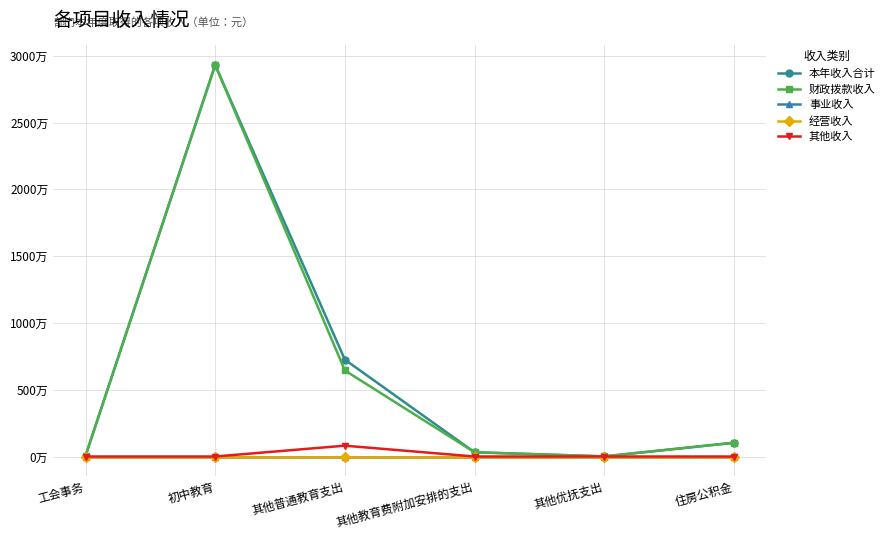

Is the value of 其他收入 at 初中教育 greater than the value of 本年收入合计 at 其他优抚支出?

No